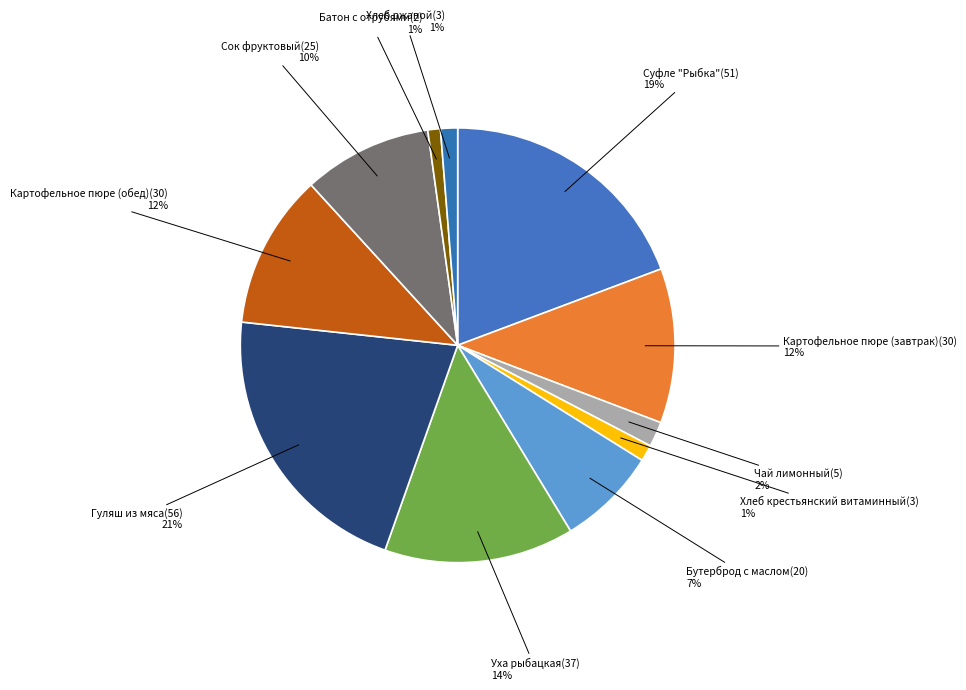

Count the number of slices in the pie.

11